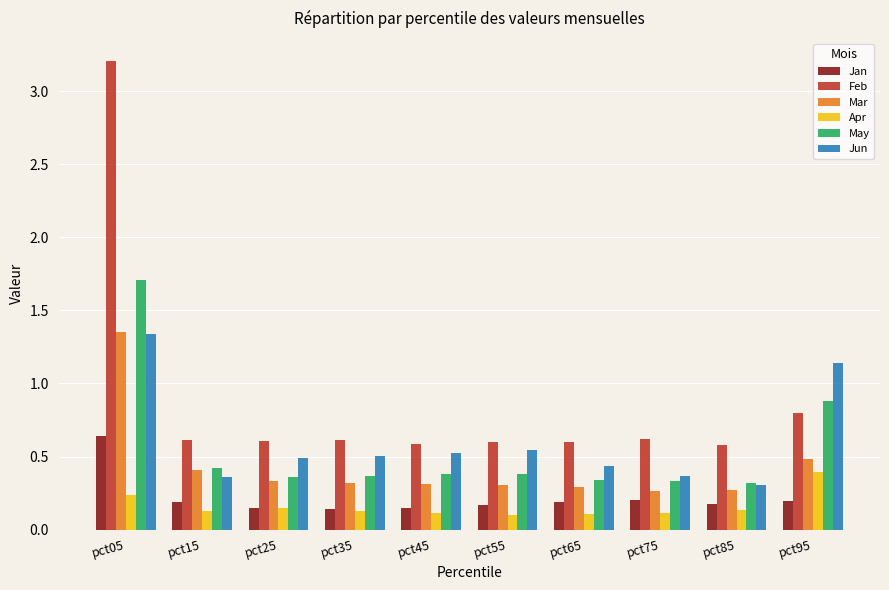

Which series has the largest range (max minus min)?

Feb